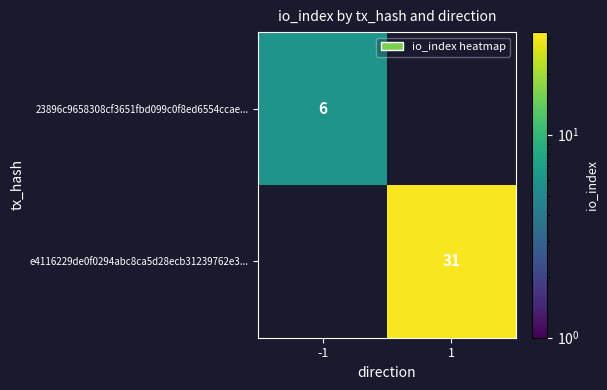

The value of e4116229de0f0294abc8ca5d28ecb31239762e3... at 1 is 45.8. True or false?

False